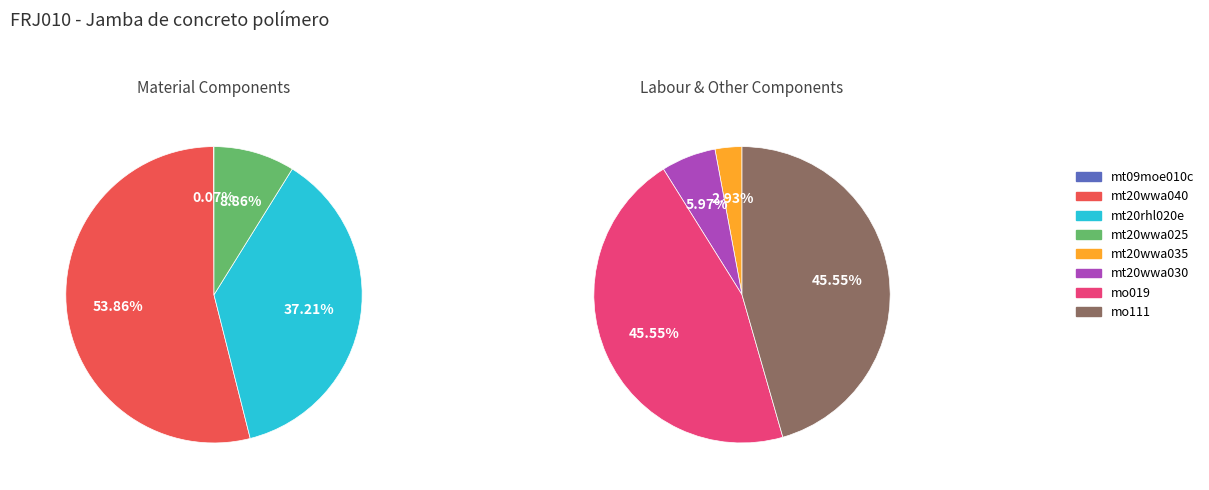

Which category has the smallest portion of the pie?

mt09moe010c